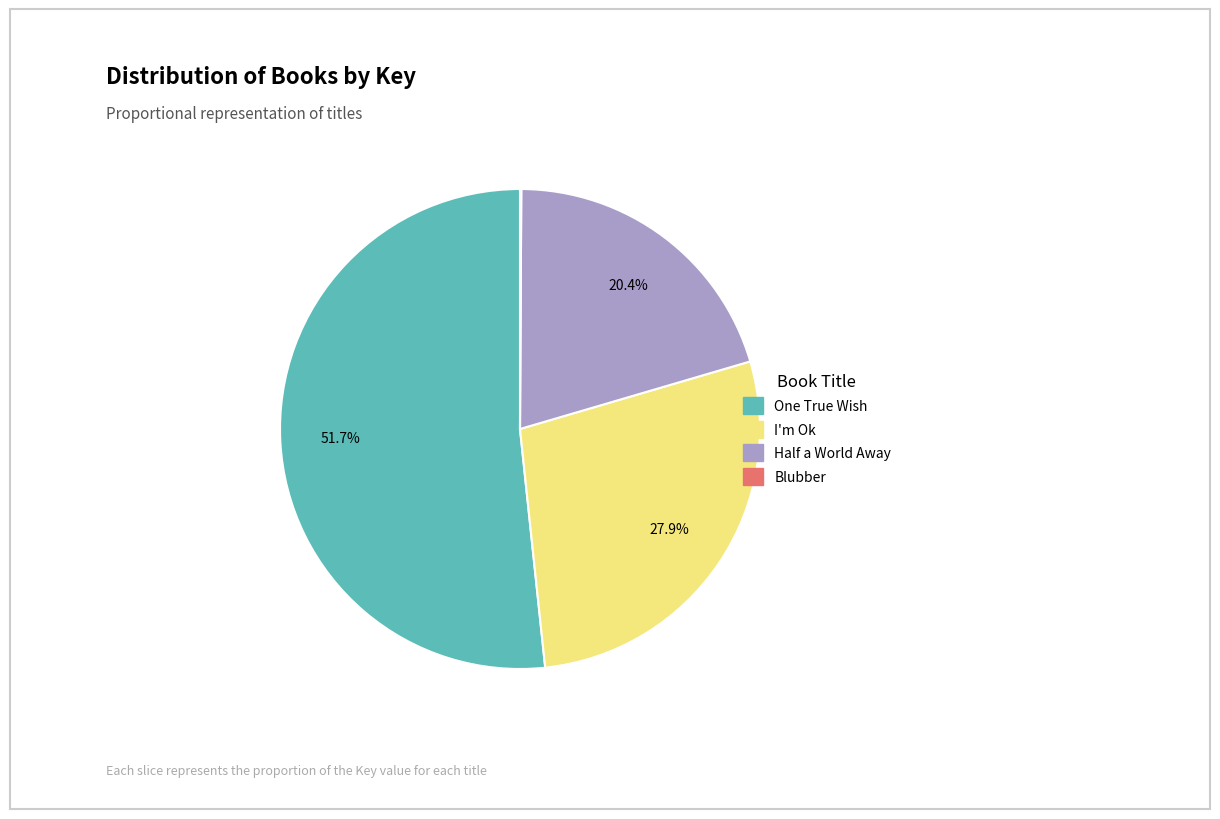

Is there any slice that represents more than half of the pie?

Yes